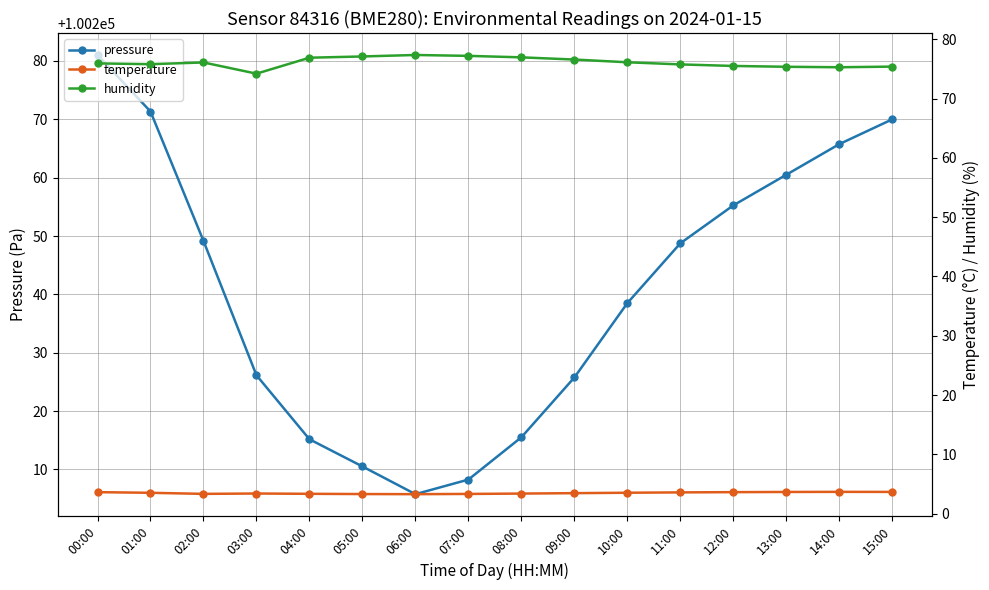

What is the difference between the highest and lowest values at 15:00?

100266.3